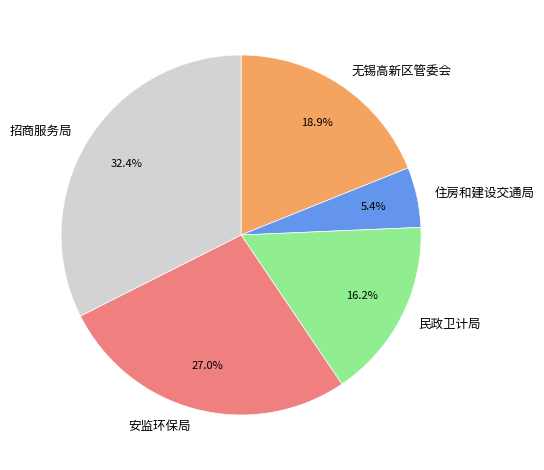

Rank the categories by value from lowest to highest.

住房和建设交通局, 民政卫计局, 无锡高新区管委会, 安监环保局, 招商服务局